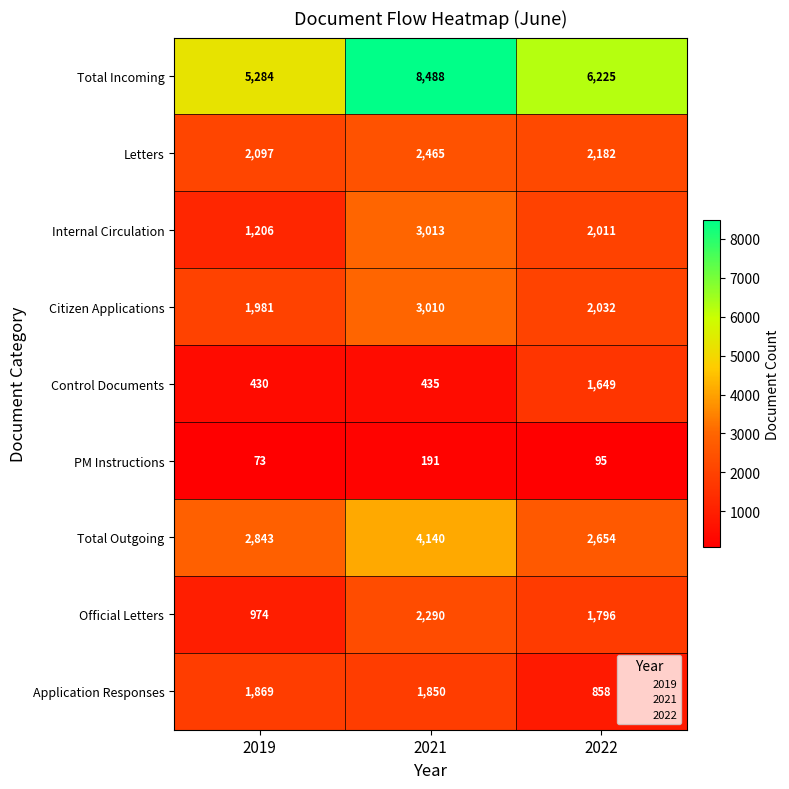

What is the greatest value displayed?

8488